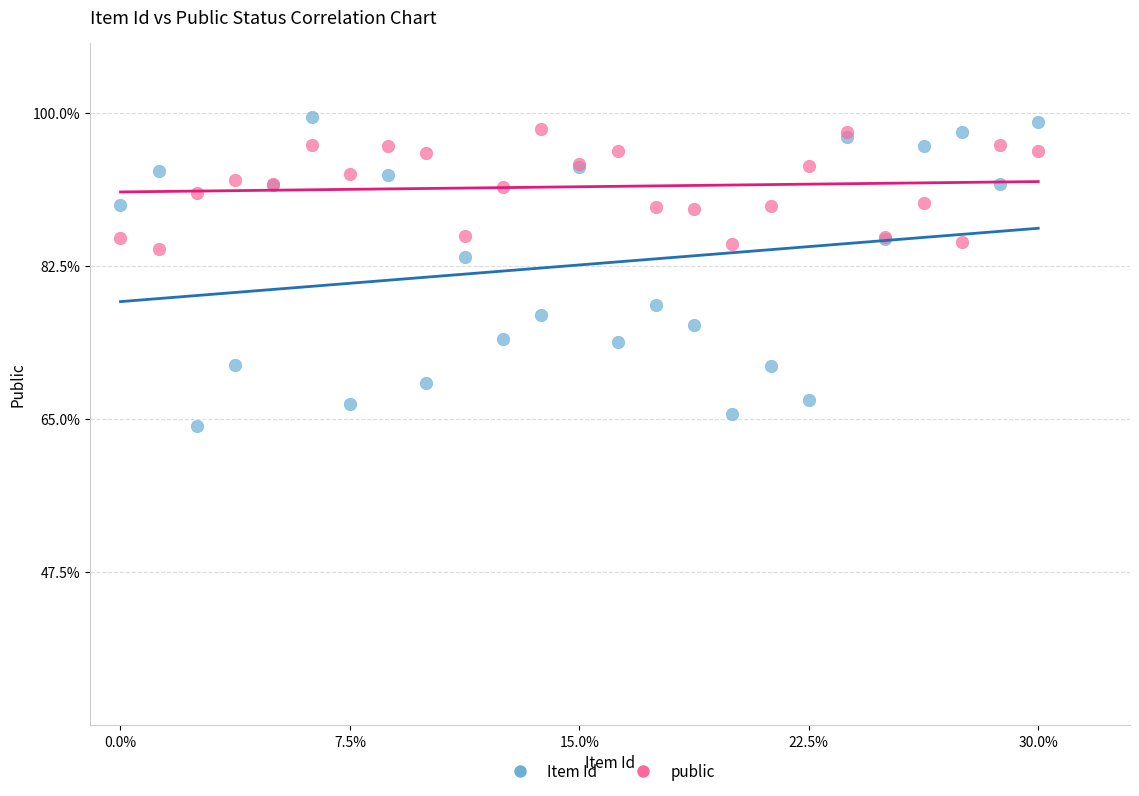

What are all the series names shown in the legend?

Item Id, public